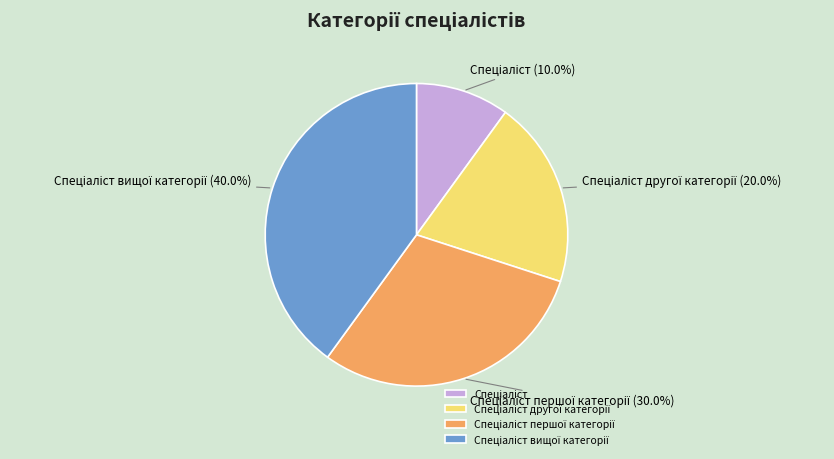

Is there a majority slice in this chart?

No